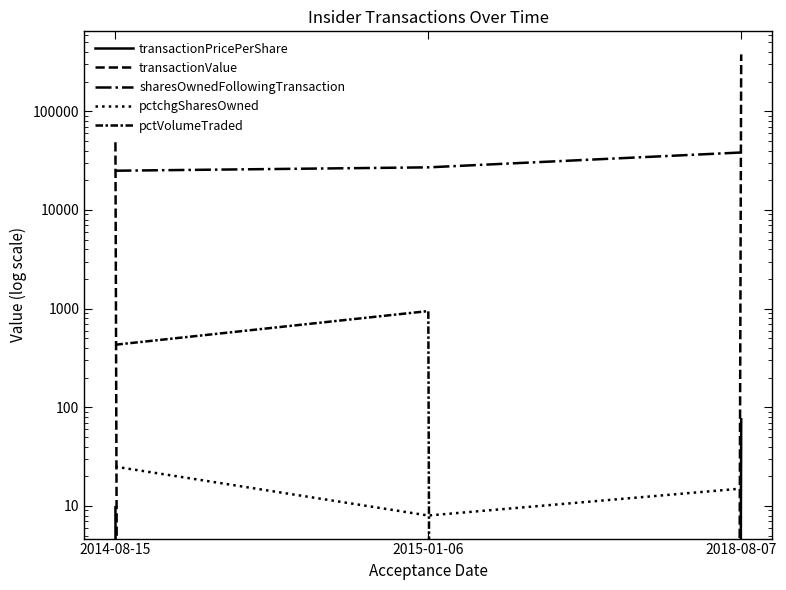

What is the label of the 2nd point from the right?

2015-01-06